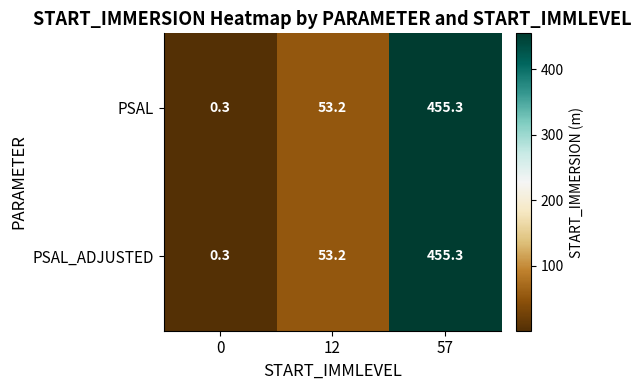

What is the total value across all series at 57?

910.6